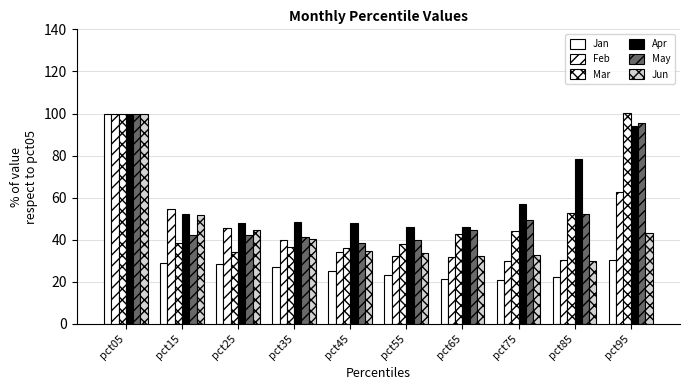

Count the number of categories in the chart.

10